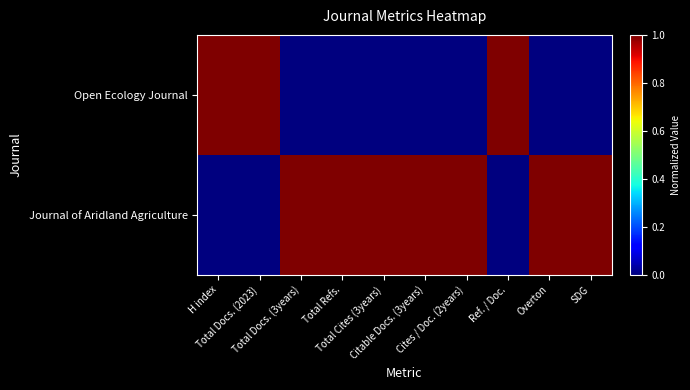

At which category is the sum across all series the highest?

H index